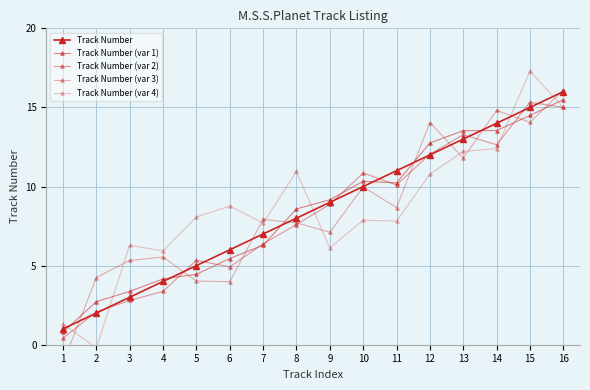

What is the sum of all Track Number (var 2) values?

131.0